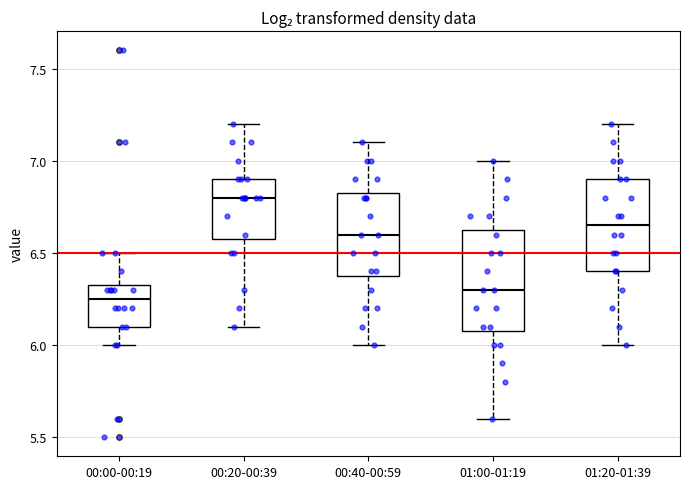

Reading left to right, transcribe this box plot: for each box, give where its median line is, the range the box spans, and where its two whiskers end, as read against the y-axis. The values are not printed on the chart, so give them approximately, as read against the axis.

00:00-00:19: median 6.25, box 6.10 to 6.35, whiskers 6.00 to 6.50
00:20-00:39: median 6.80, box 6.60 to 6.90, whiskers 6.10 to 7.20
00:40-00:59: median 6.60, box 6.40 to 6.85, whiskers 6.00 to 7.10
01:00-01:19: median 6.30, box 6.10 to 6.65, whiskers 5.60 to 7.00
01:20-01:39: median 6.65, box 6.40 to 6.90, whiskers 6.00 to 7.20